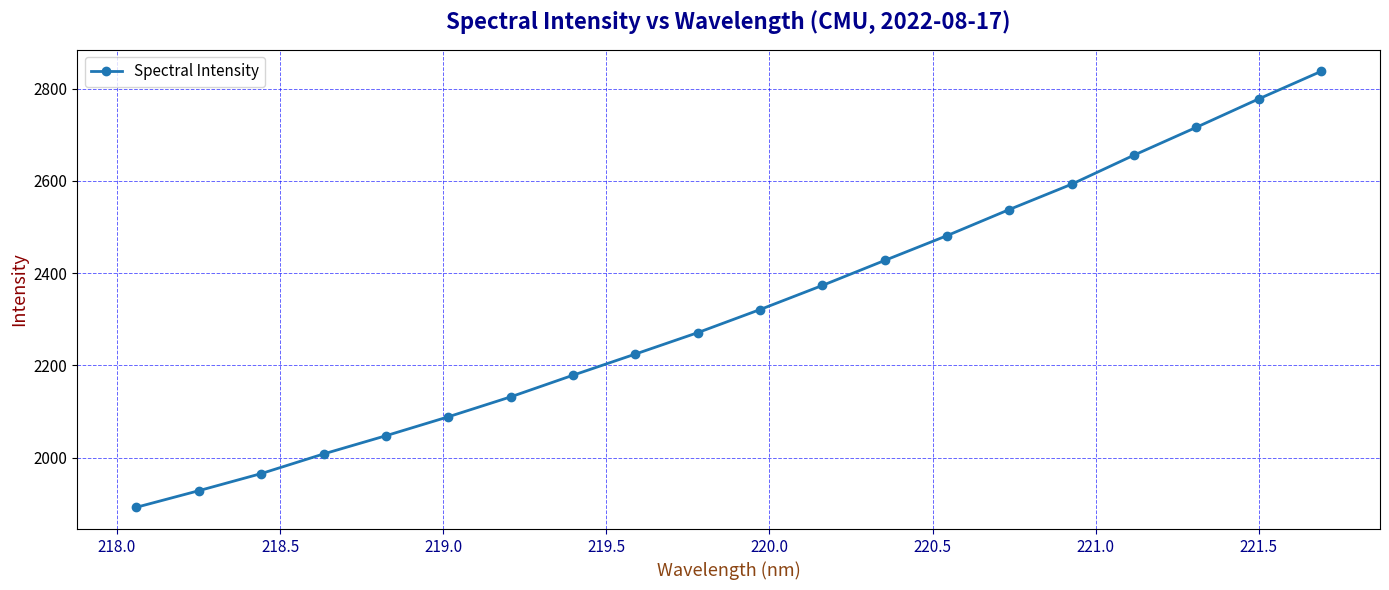

True or false: there are more than 0 points higher than both neighbors.

False